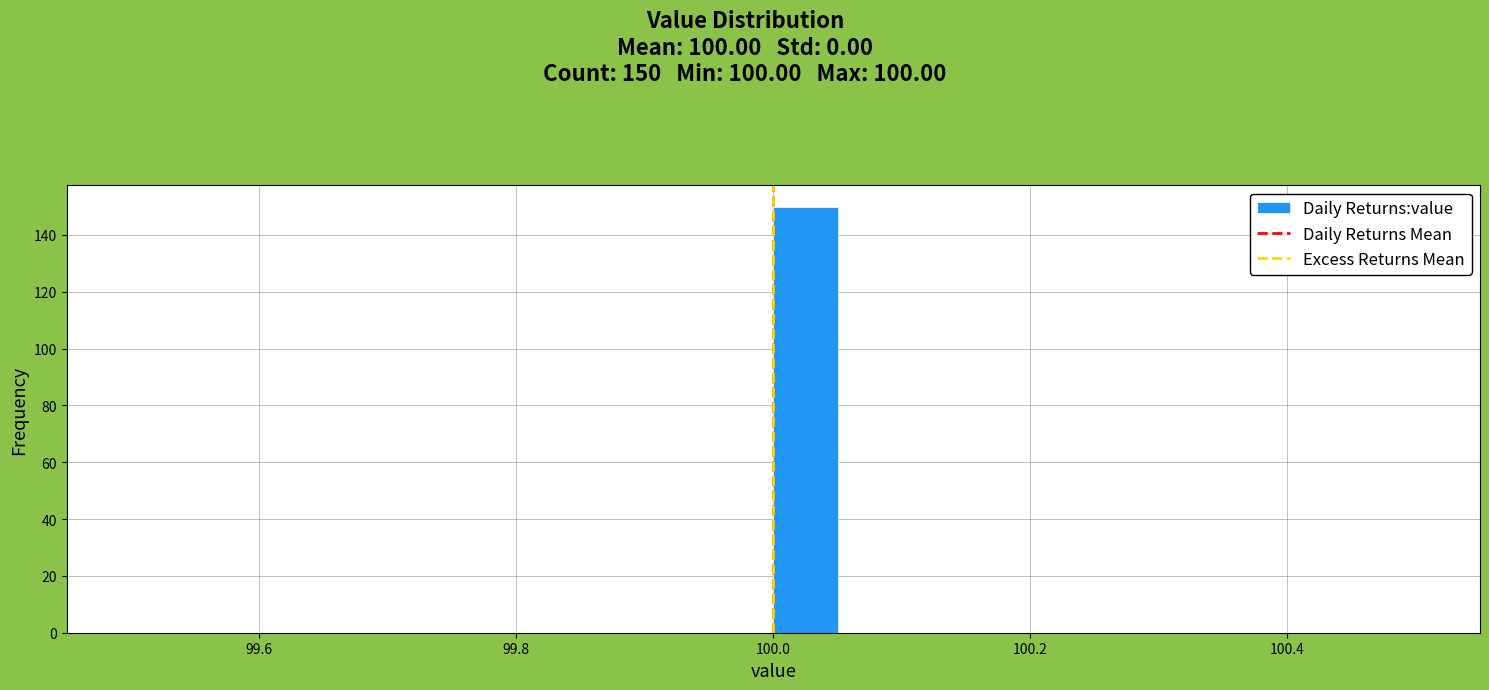

Around what value on the x-axis is the tallest bar? Give the approximate position of its centre, as read against the axis.

100.02